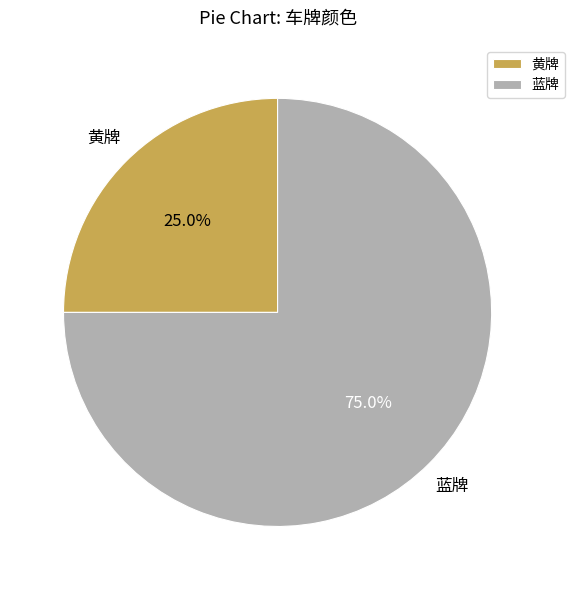

What percentage do 蓝牌 and 黄牌 together represent?

100.0%